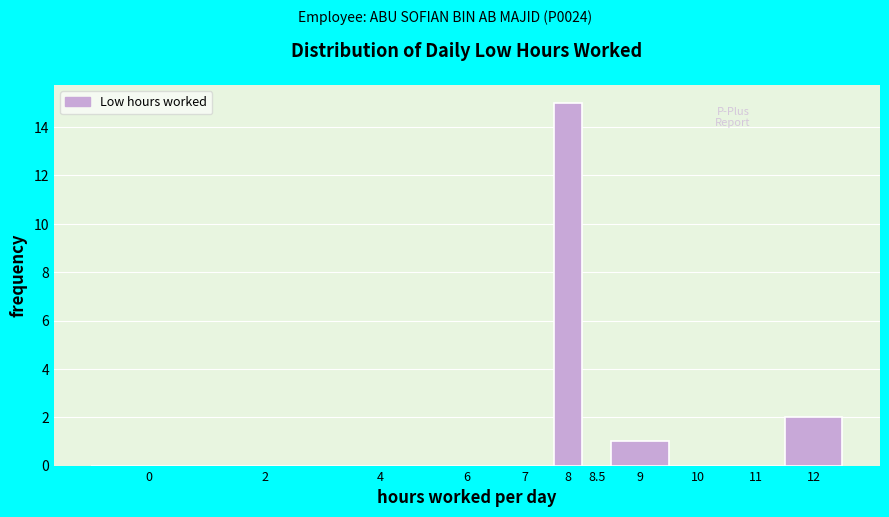

Reading left to right, extract all data points from this chart.

0=0	2=0	4=0	6=0	7=0	8=15	8.5=0	9=1	10=0	11=0	12=2